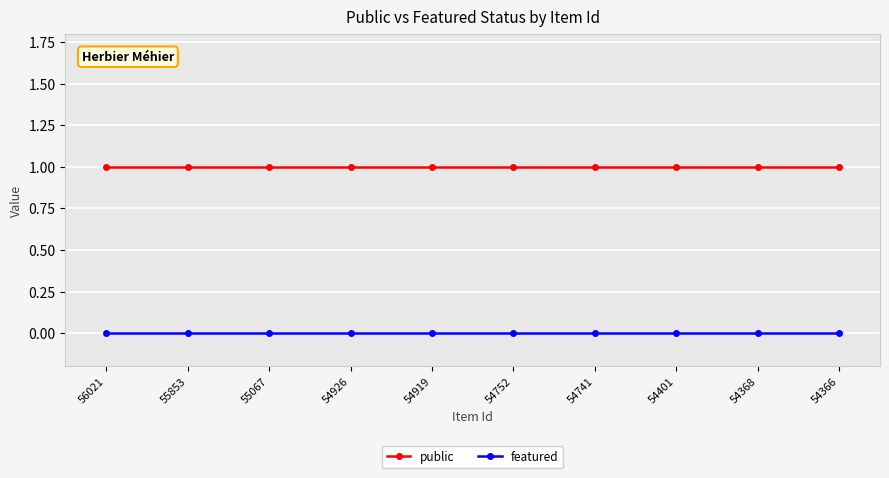

Reading left to right, transcribe all the data shown in this chart.

public: 1	1	1	1	1	1	1	1	1	1
featured: 0	0	0	0	0	0	0	0	0	0